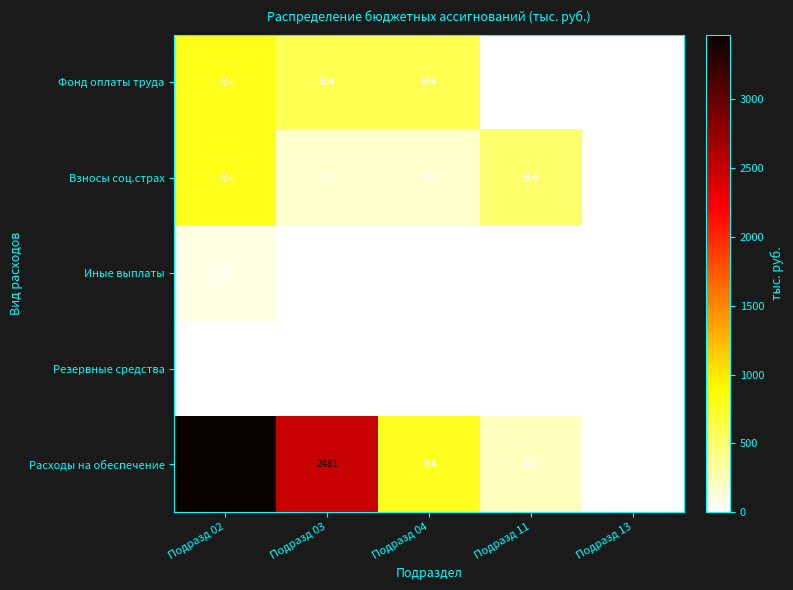

Is it true that Резервные средства equals 0 at Подразд 03?

True